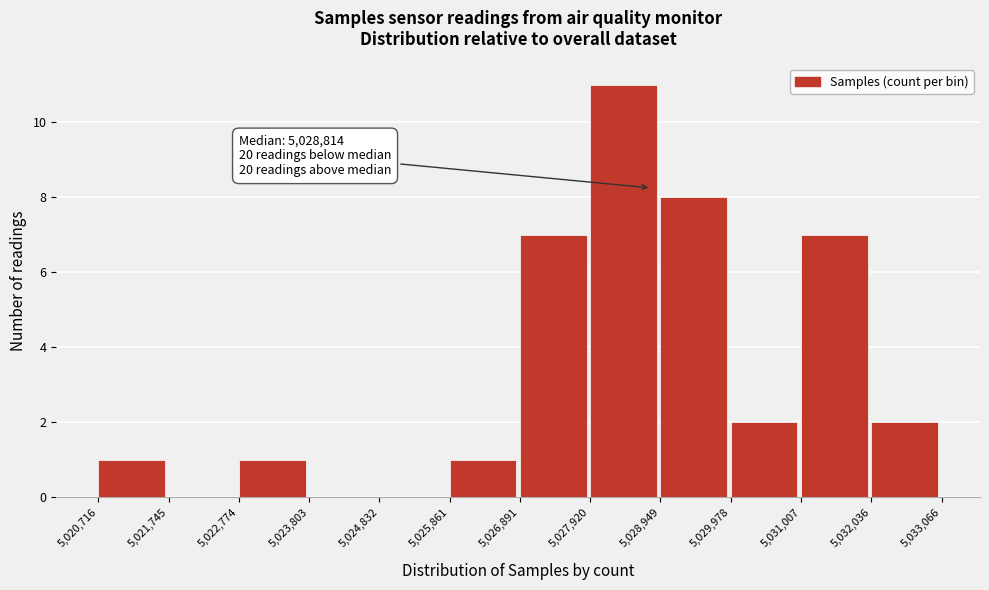

Over which range of the x-axis is the bar tallest?

5,027,920 to 5,028,949